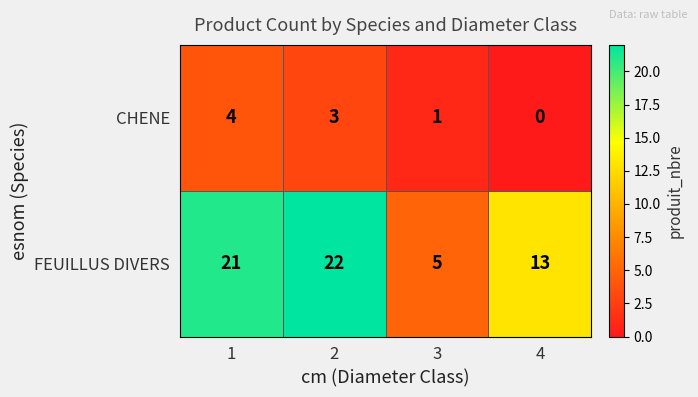

The value of FEUILLUS DIVERS at 3 is 2. True or false?

False